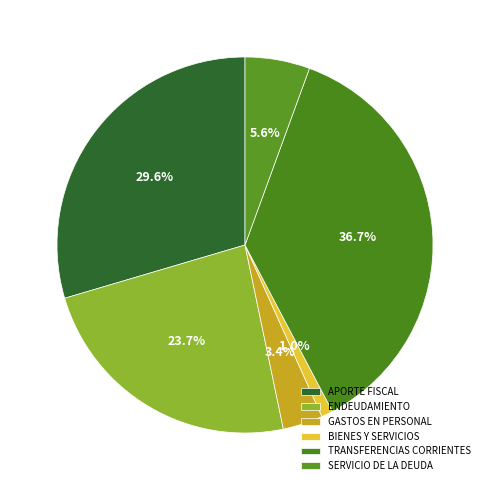

To the nearest percent, what portion does APORTE FISCAL represent?

30%